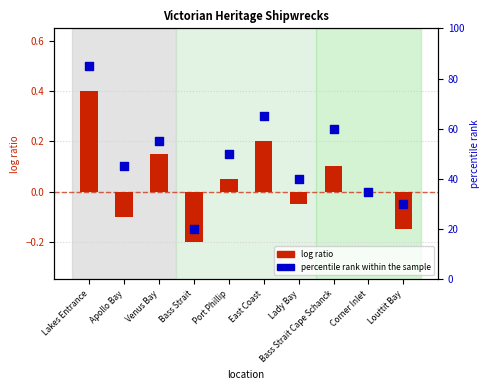

Which series has the largest total across all categories?

percentile rank within the sample